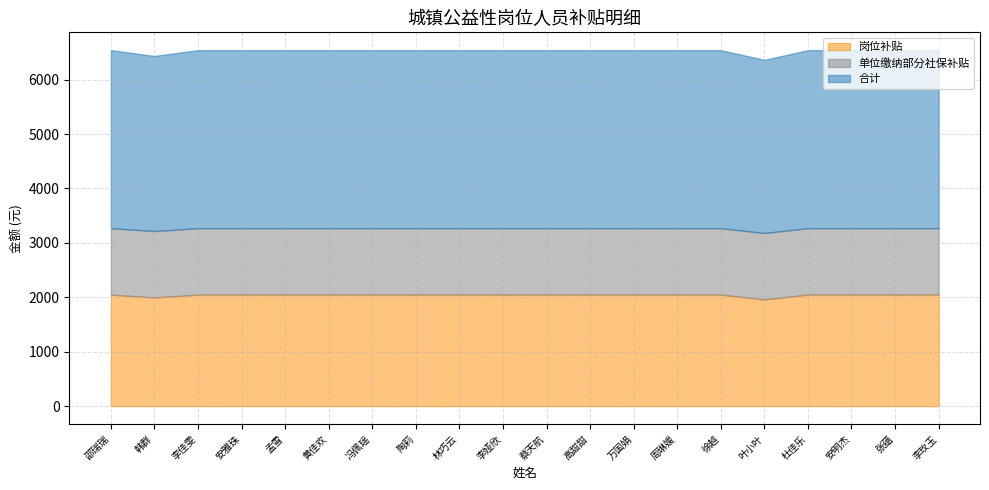

What are all the series names shown in the legend?

岗位补贴, 单位缴纳部分社保补贴, 合计